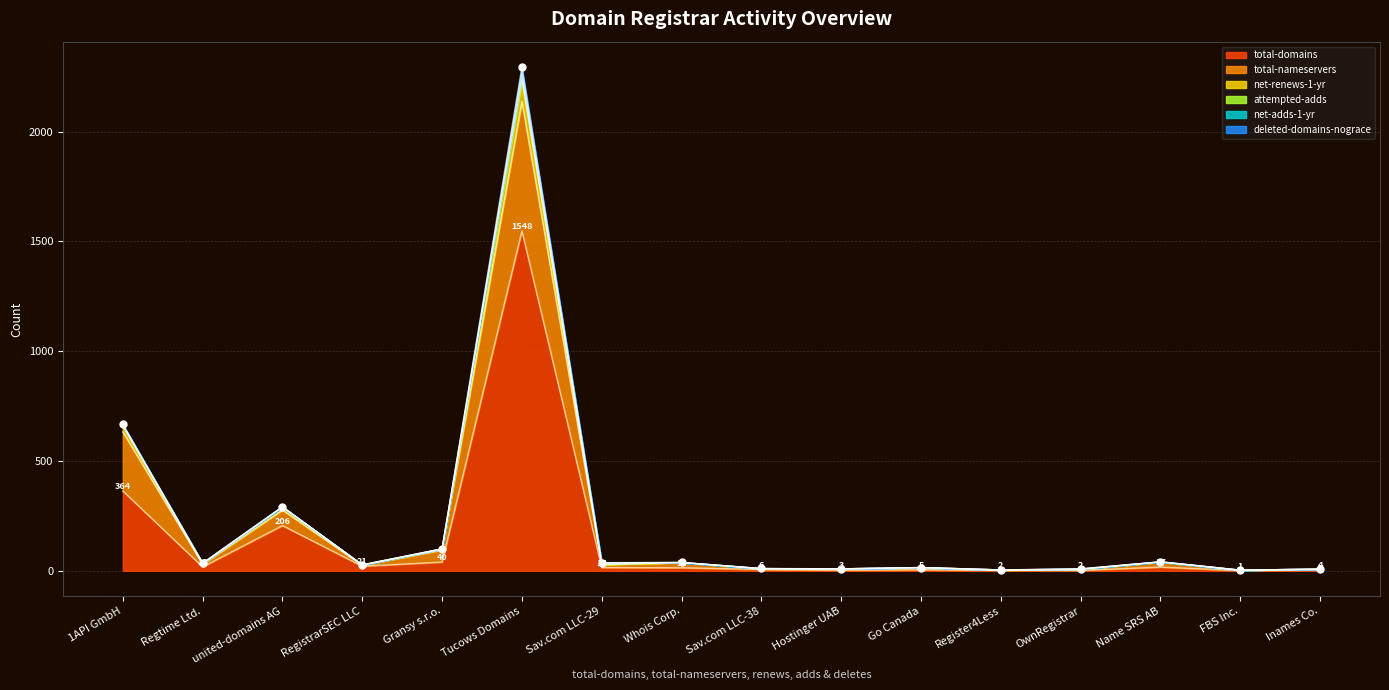

At which label does total-nameservers reach its minimum?

FBS Inc.